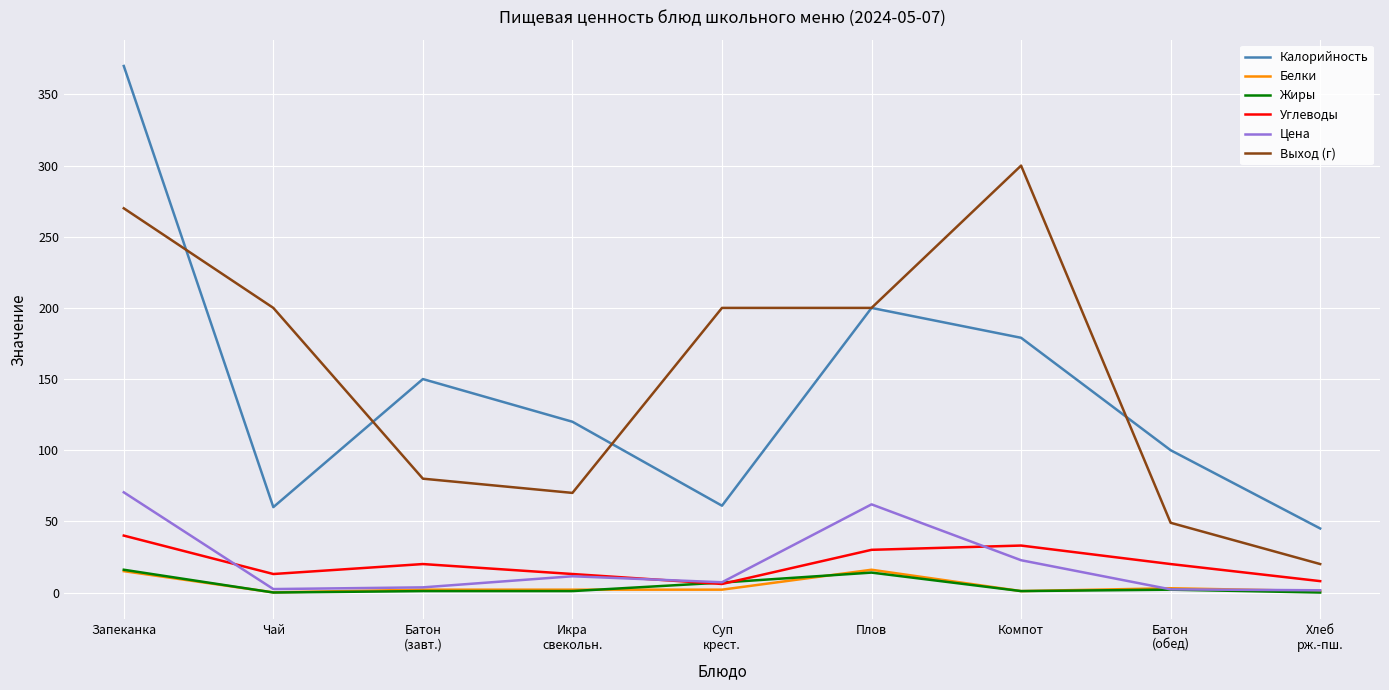

What is the difference between the Жиры values at Суп
крест. and Хлеб
рж.-пш.?

7.0